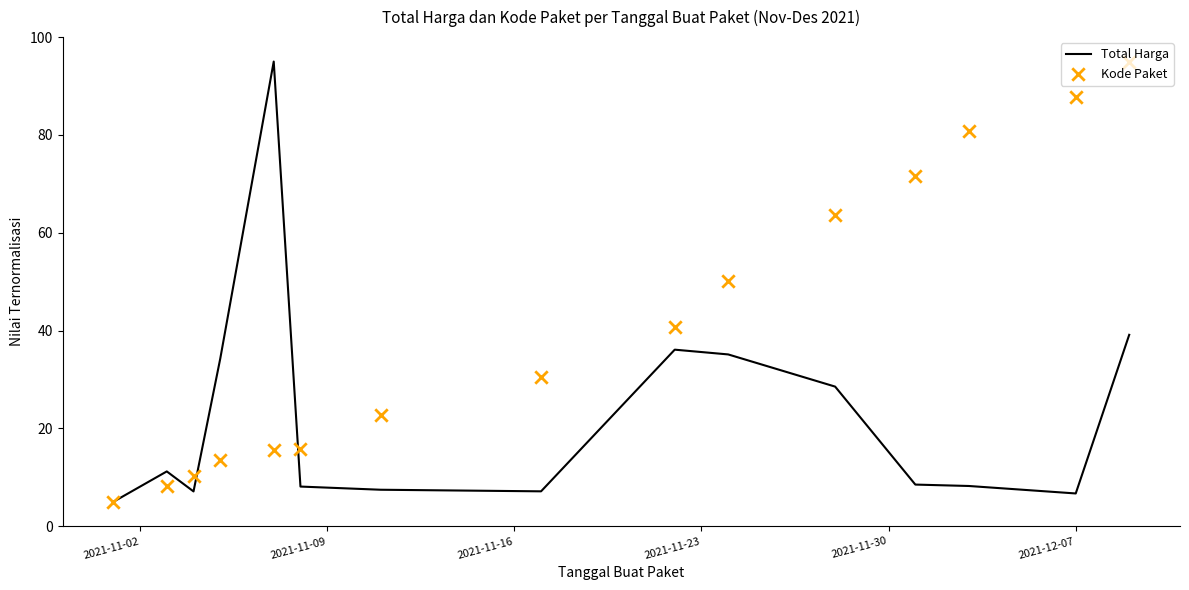

Which series has the widest spread of Y values?

Total Harga